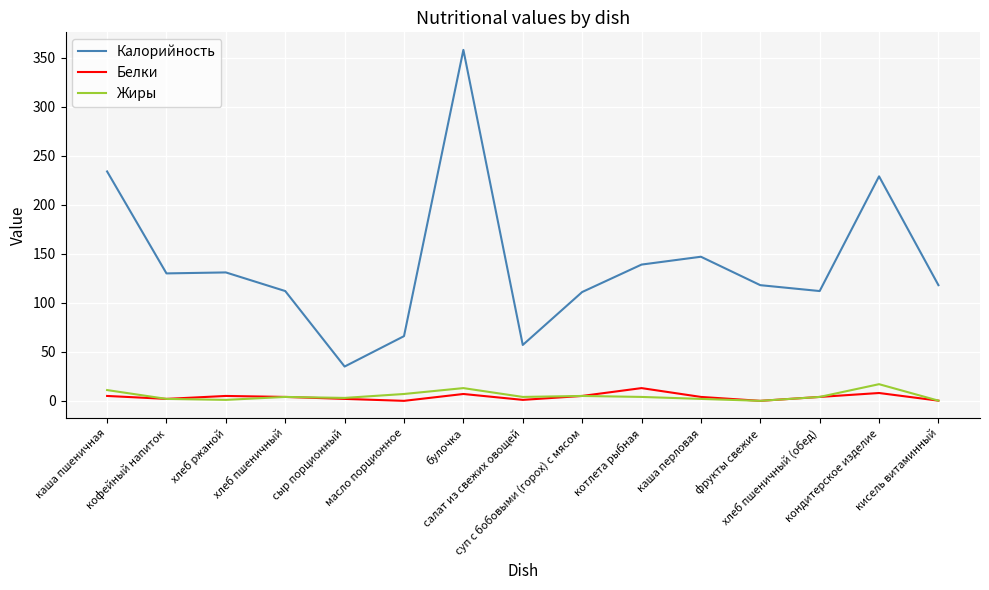

True or false: Калорийность and Жиры intersect in this chart.

False